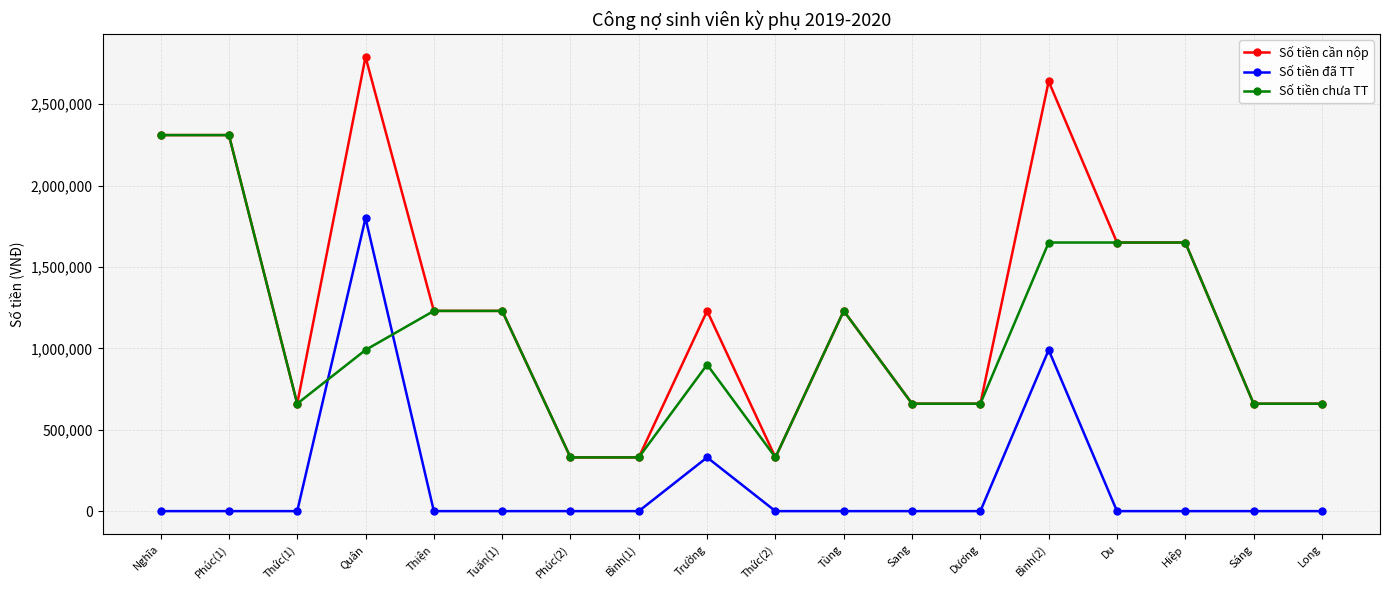

What is the label of the 13th point from the right?

Tuấn(1)